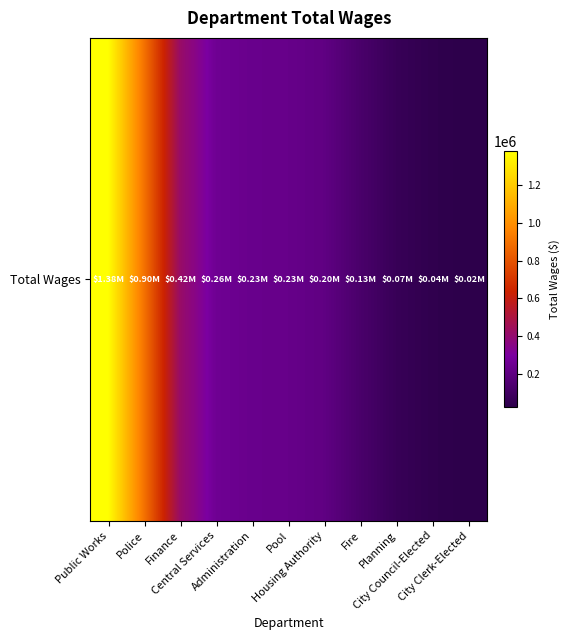

What is the average value?

351352